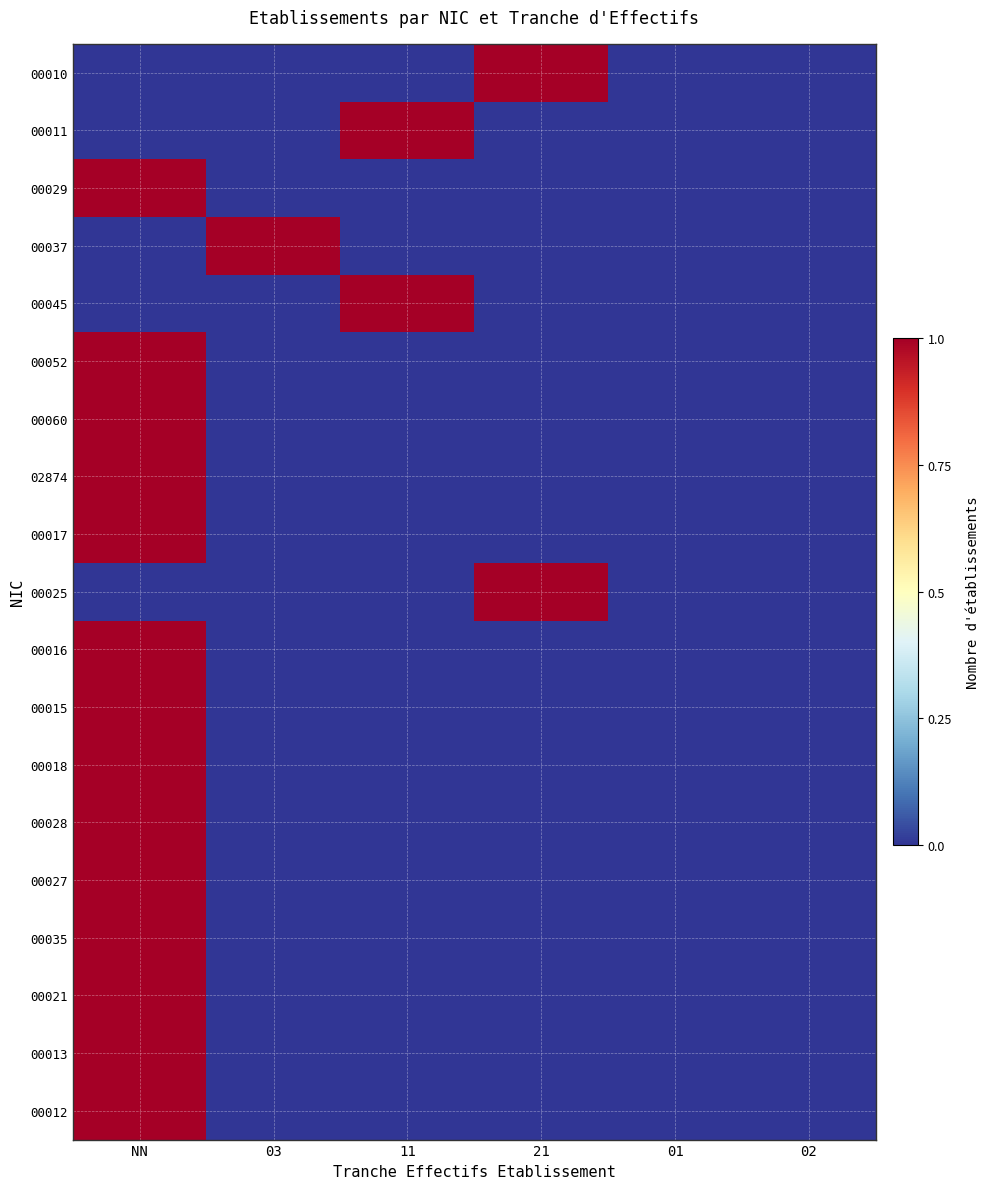

Reading left to right, extract all data points from this chart.

00010: NN=0	03=0	11=0	21=1	01=0	02=0
00011: NN=0	03=0	11=1	21=0	01=0	02=0
00029: NN=1	03=0	11=0	21=0	01=0	02=0
00037: NN=0	03=1	11=0	21=0	01=0	02=0
00045: NN=0	03=0	11=1	21=0	01=0	02=0
00052: NN=1	03=0	11=0	21=0	01=0	02=0
00060: NN=1	03=0	11=0	21=0	01=0	02=0
02874: NN=1	03=0	11=0	21=0	01=0	02=0
00017: NN=1	03=0	11=0	21=0	01=0	02=0
00025: NN=0	03=0	11=0	21=1	01=0	02=0
00016: NN=1	03=0	11=0	21=0	01=0	02=0
00015: NN=1	03=0	11=0	21=0	01=0	02=0
00018: NN=1	03=0	11=0	21=0	01=0	02=0
00028: NN=1	03=0	11=0	21=0	01=0	02=0
00027: NN=1	03=0	11=0	21=0	01=0	02=0
00035: NN=1	03=0	11=0	21=0	01=0	02=0
00021: NN=1	03=0	11=0	21=0	01=0	02=0
00013: NN=1	03=0	11=0	21=0	01=0	02=0
00012: NN=1	03=0	11=0	21=0	01=0	02=0